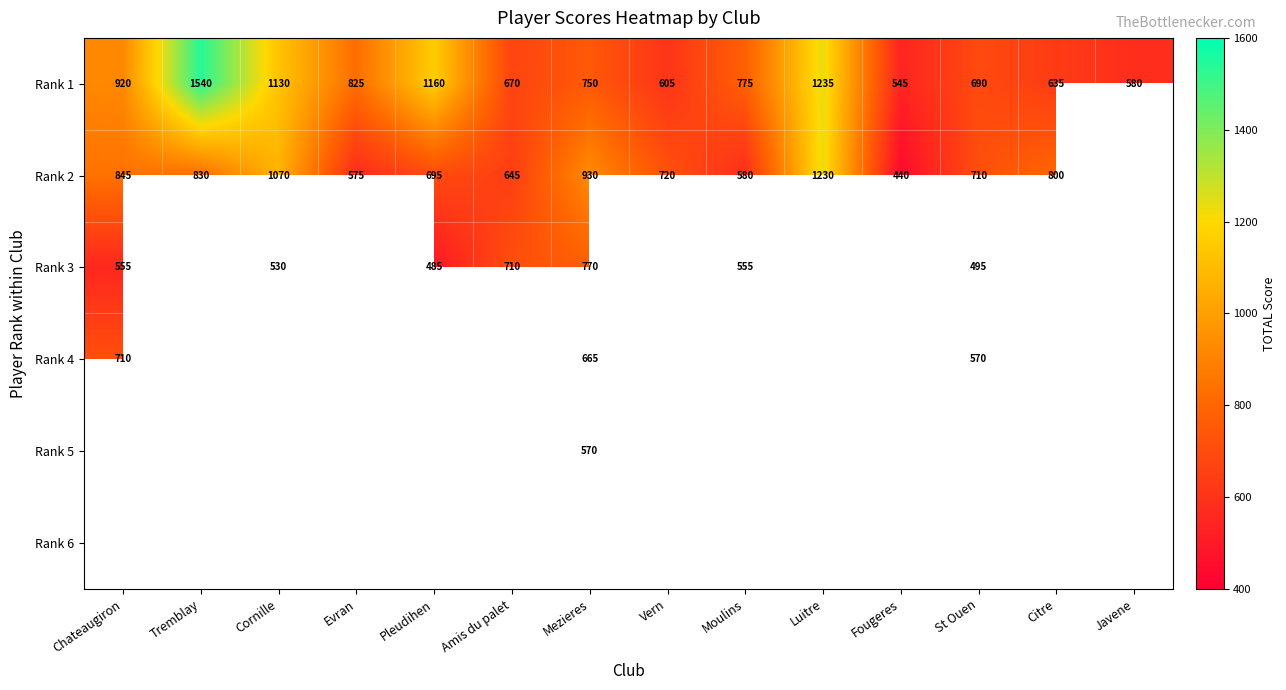

The value of Rank 2 at Pleudihen is 921.0. True or false?

False